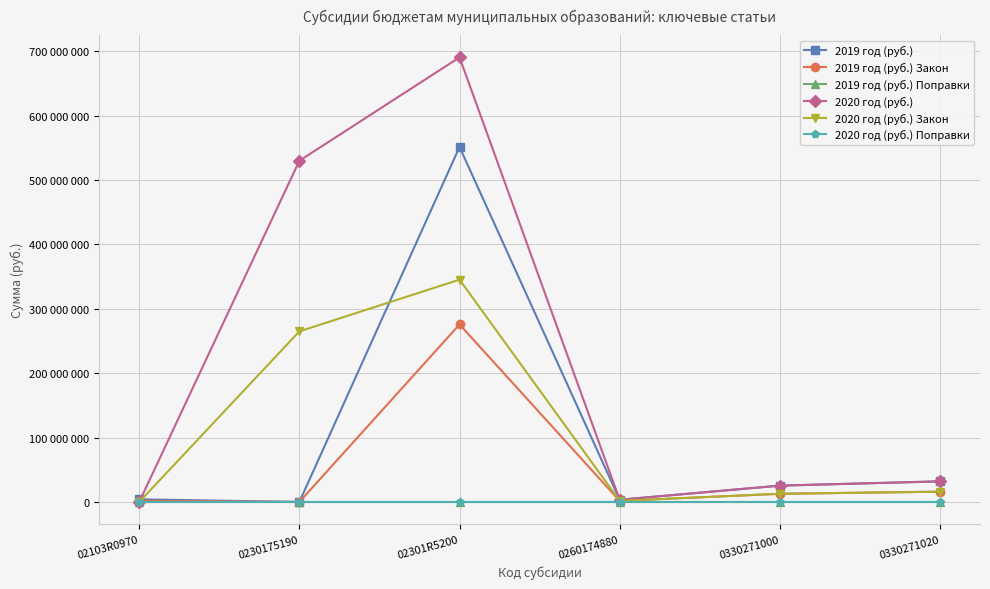

Which category has the highest value in the 2019 год (руб.) series?

02301R5200